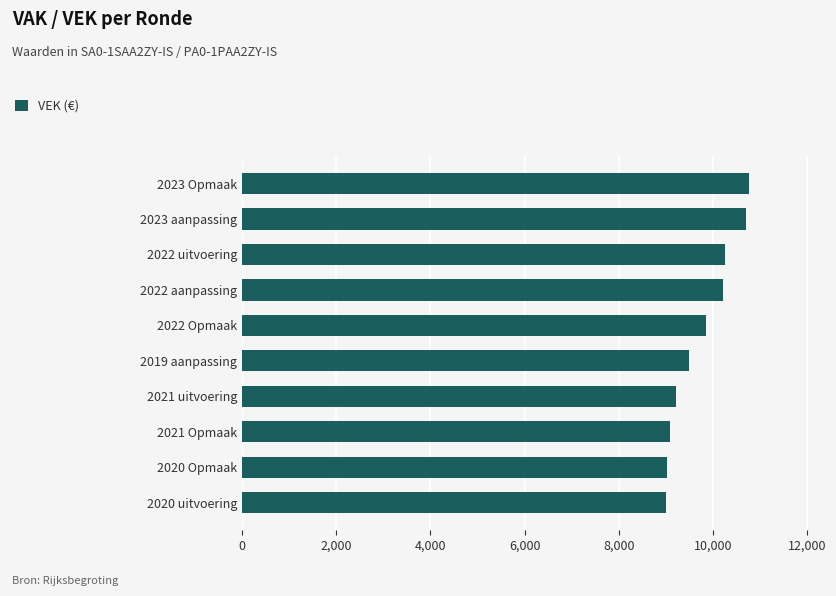

What is the smallest value displayed?

9000